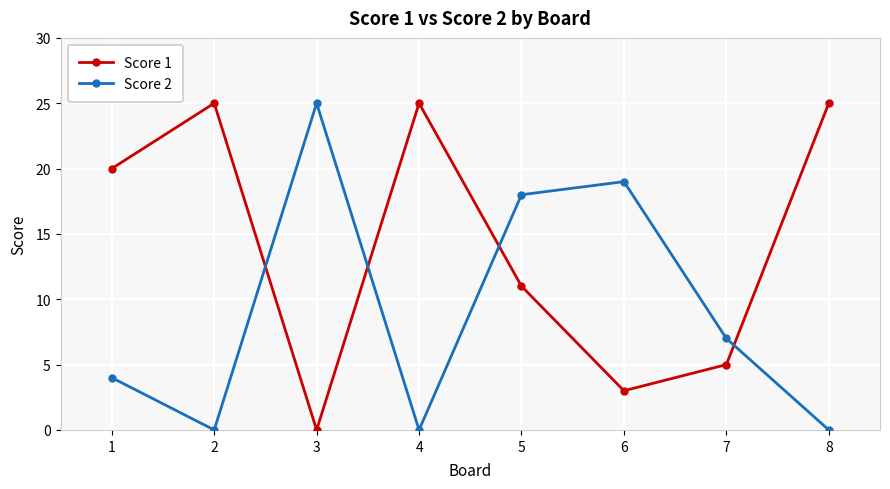

How many categories are shown in the chart?

8